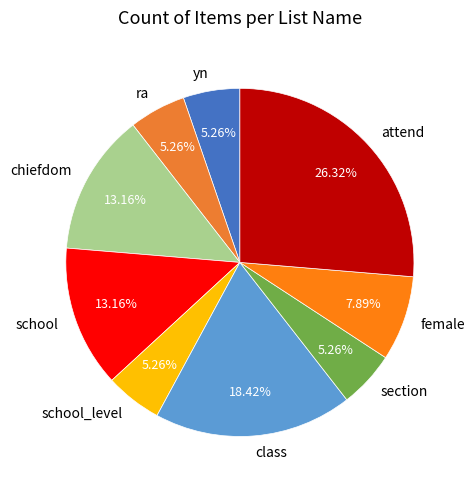

Approximately how many times larger is the value at chiefdom compared to section?

2.5